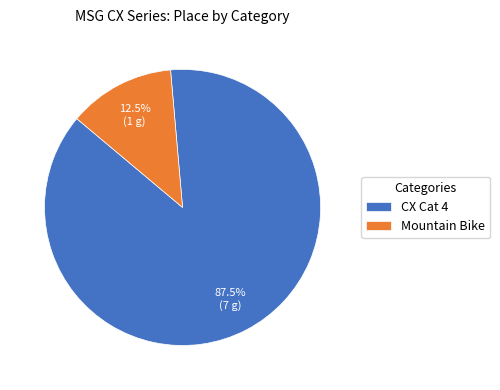

True or false: CX Cat 4 accounts for 99% of the total.

False